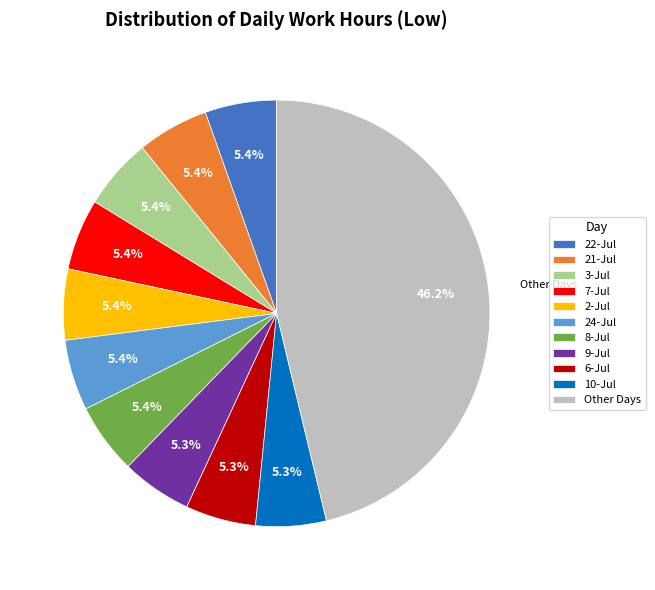

Do 3-Jul and 7-Jul together represent more than half of the pie?

No